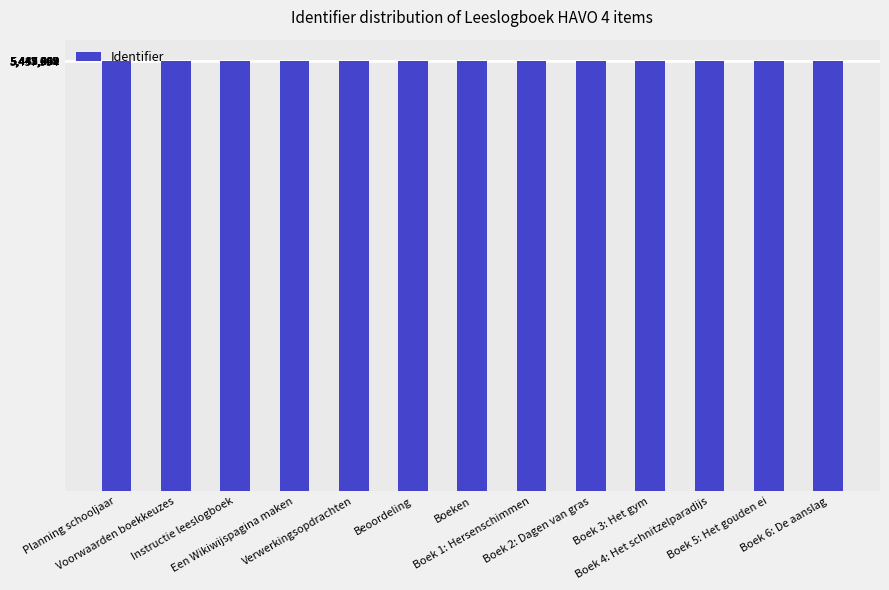

What is the label of the 9th bar from the left?

Boek 2: Dagen van gras